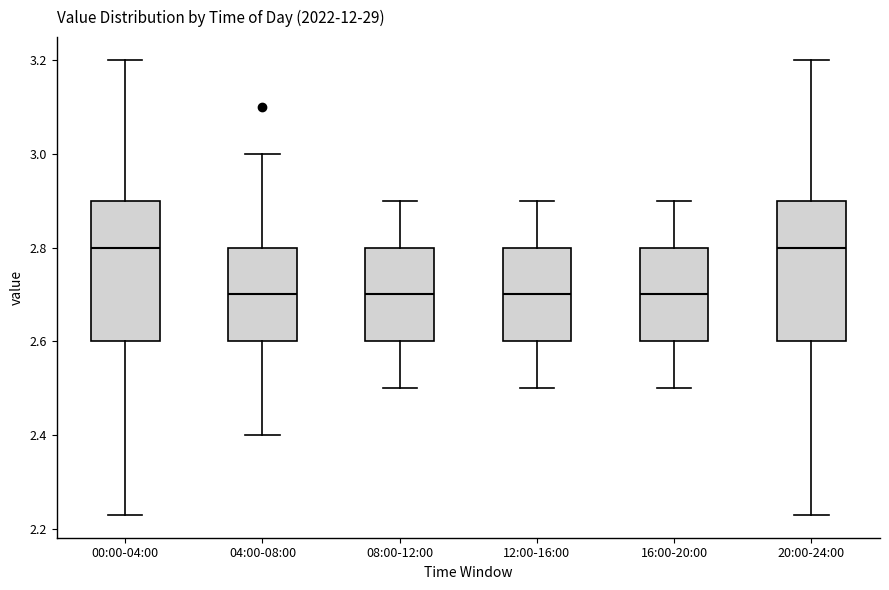

Reading left to right, transcribe this box plot: for each box, give where its median line is, the range the box spans, and where its two whiskers end, as read against the y-axis. The values are not printed on the chart, so give them approximately, as read against the axis.

00:00-04:00: median 2.80, box 2.60 to 2.90, whiskers 2.24 to 3.20
04:00-08:00: median 2.70, box 2.60 to 2.80, whiskers 2.40 to 3.00
08:00-12:00: median 2.70, box 2.60 to 2.80, whiskers 2.50 to 2.90
12:00-16:00: median 2.70, box 2.60 to 2.80, whiskers 2.50 to 2.90
16:00-20:00: median 2.70, box 2.60 to 2.80, whiskers 2.50 to 2.90
20:00-24:00: median 2.80, box 2.60 to 2.90, whiskers 2.24 to 3.20